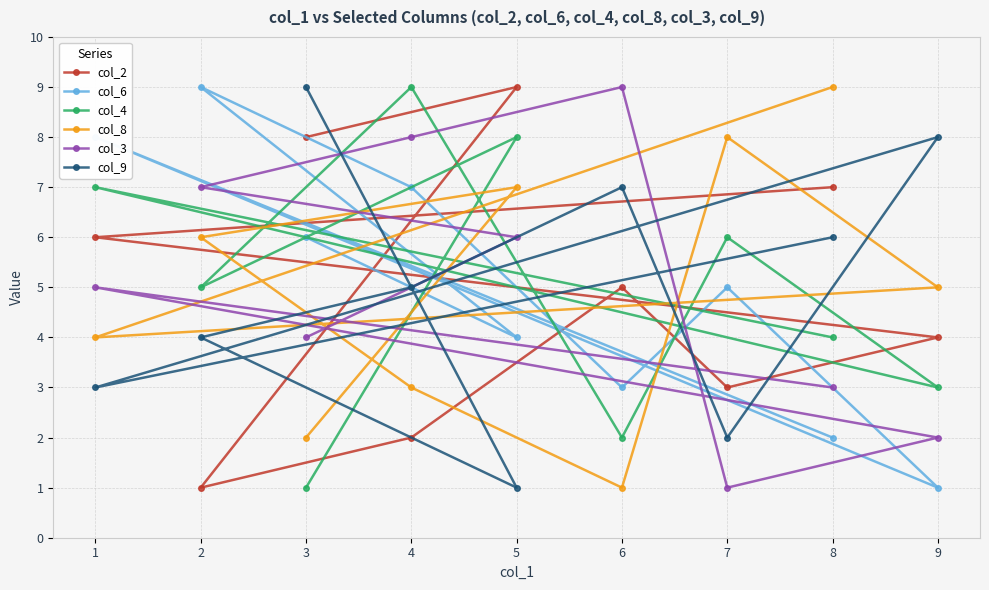

Which series changed the most between 3 and 7?

col_9